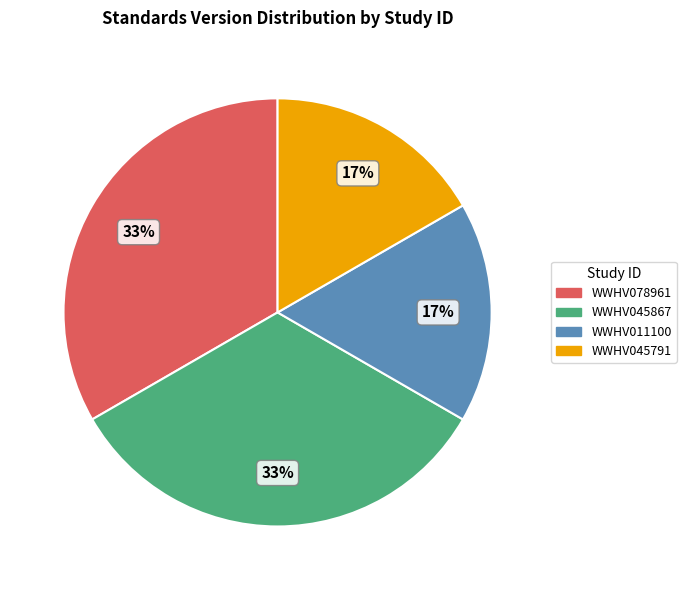

Does WWHV045867 account for over 50% of the chart?

No